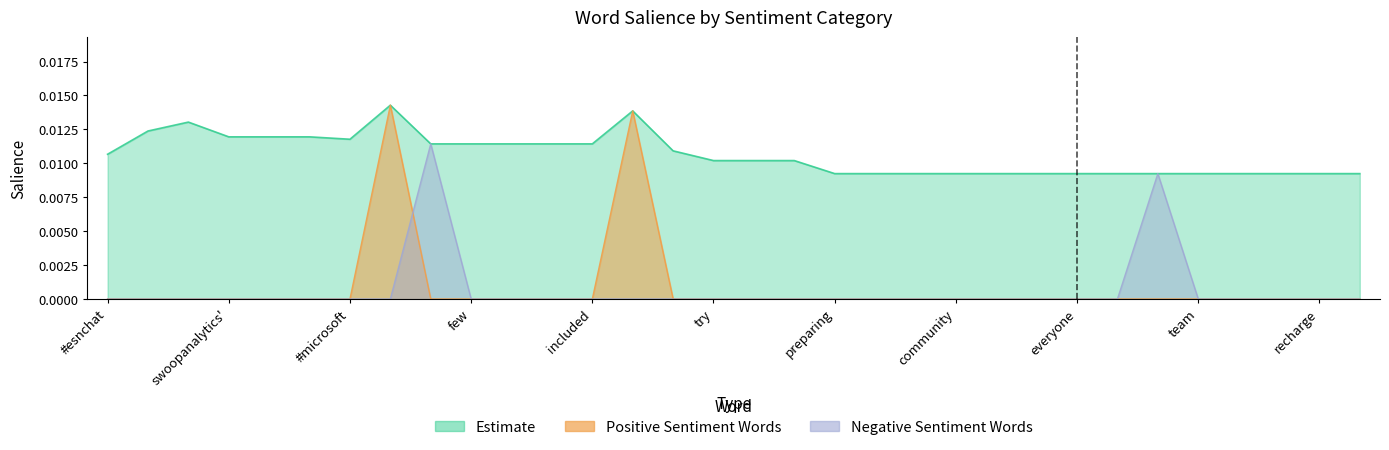

At which category does the data reach its first local peak?

2